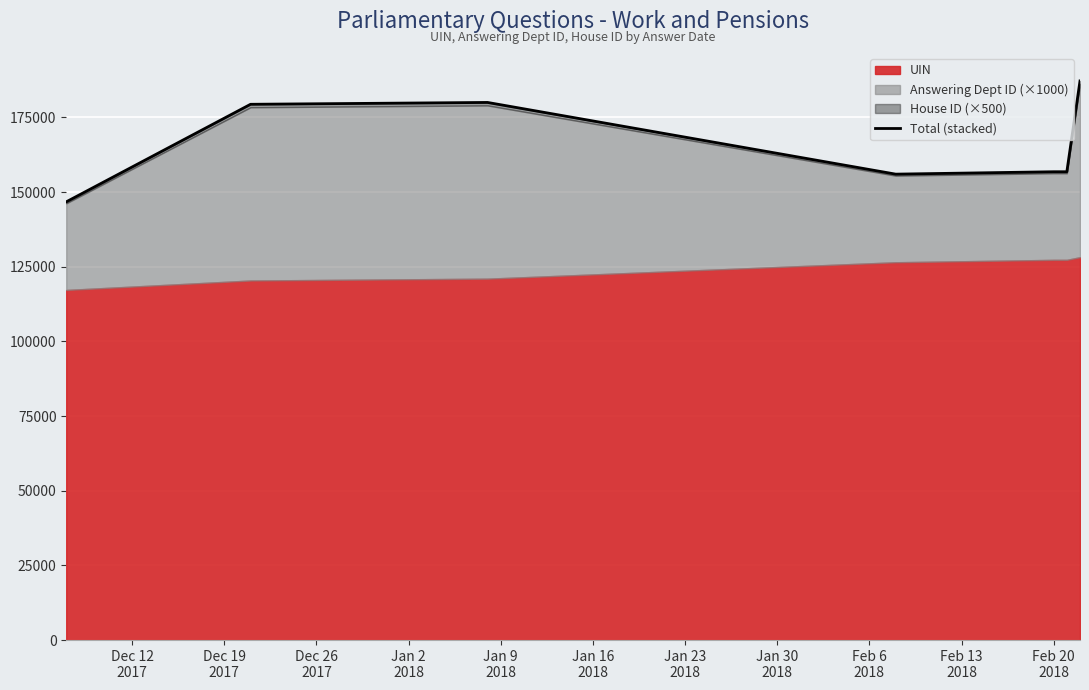

How many lines are shown in the chart?

1